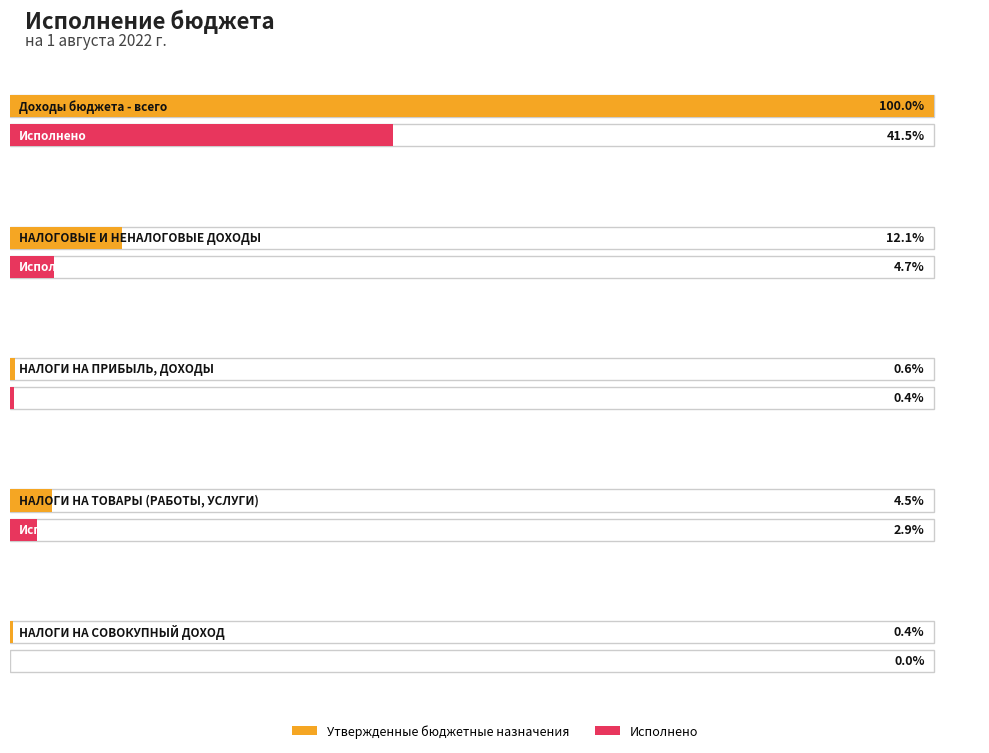

True or false: Исполнено has a value of 3792.2 at НАЛОГИ НА СОВОКУПНЫЙ ДОХОД.

False